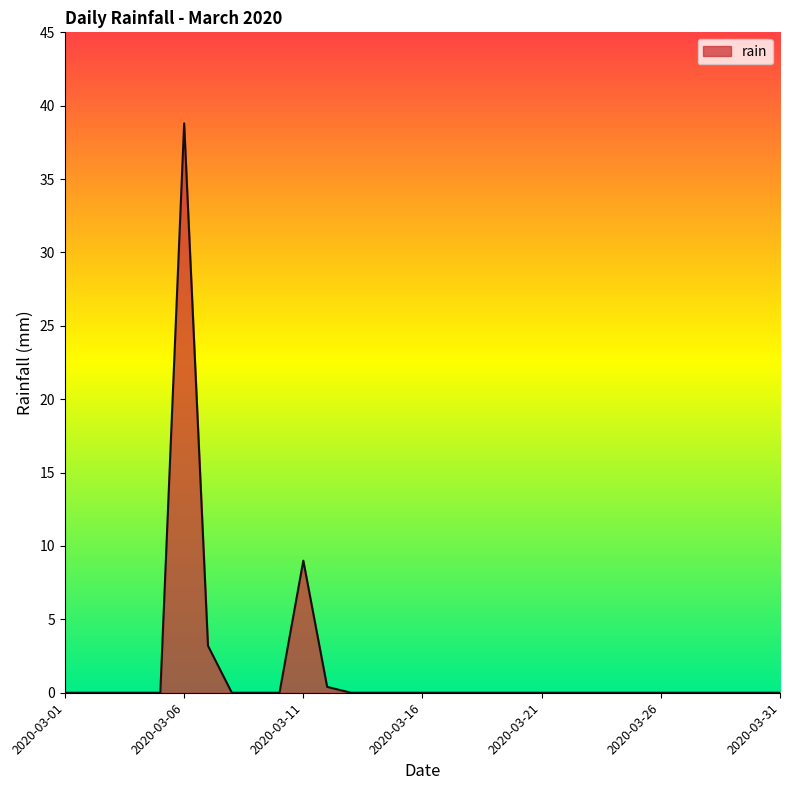

What is the maximum value shown in the chart?

38.8